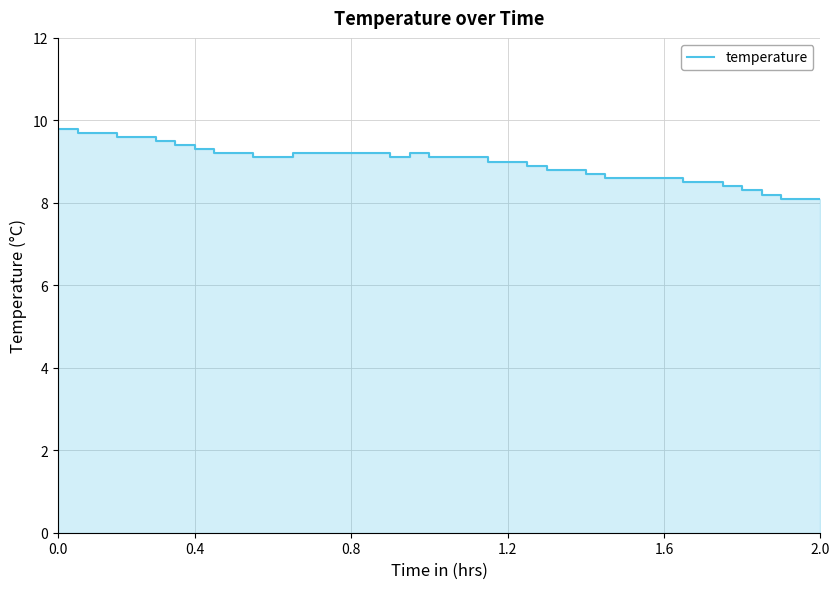

How many lines are shown in the chart?

1